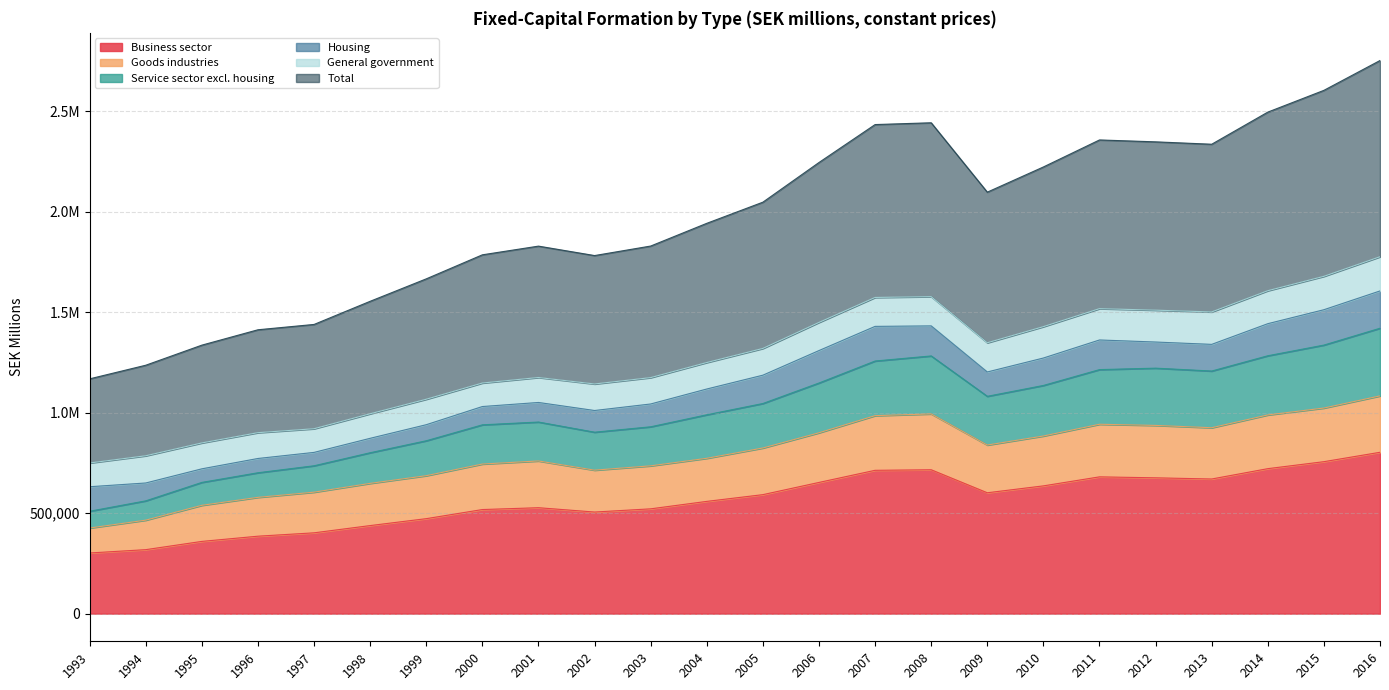

True or false: Service sector excl. housing and Total intersect in this chart.

False